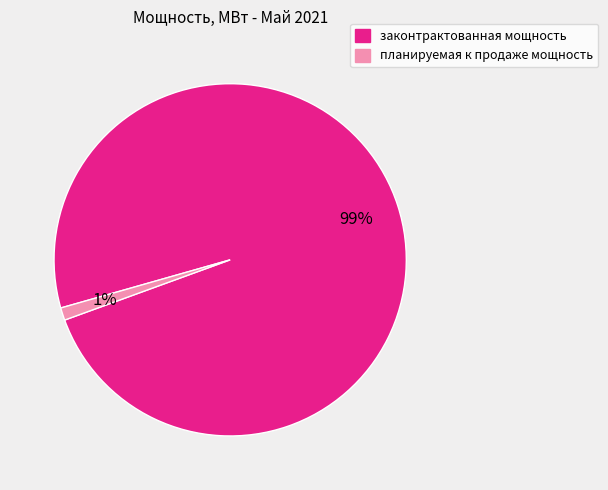

To the nearest percent, what is the difference between the планируемая к продаже мощность and законтрактованная мощность slice percentages?

98%